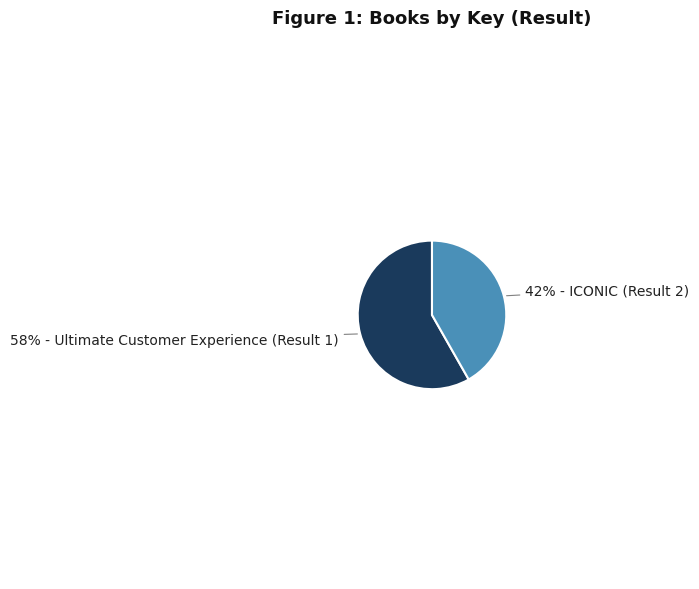

Is there any slice that represents more than half of the pie?

Yes